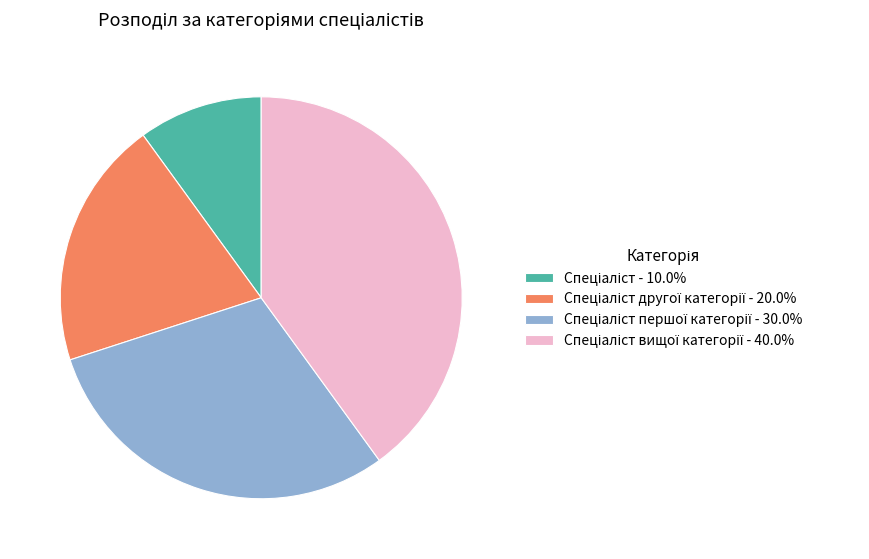

Is there any slice that represents more than half of the pie?

No